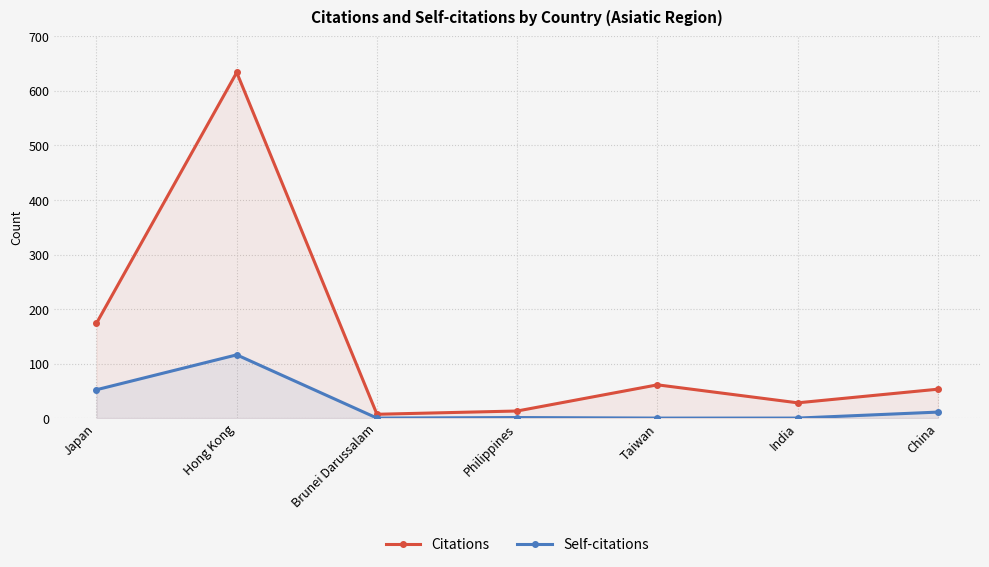

What is the approximate value of Citations at Taiwan, to the nearest 100?

100